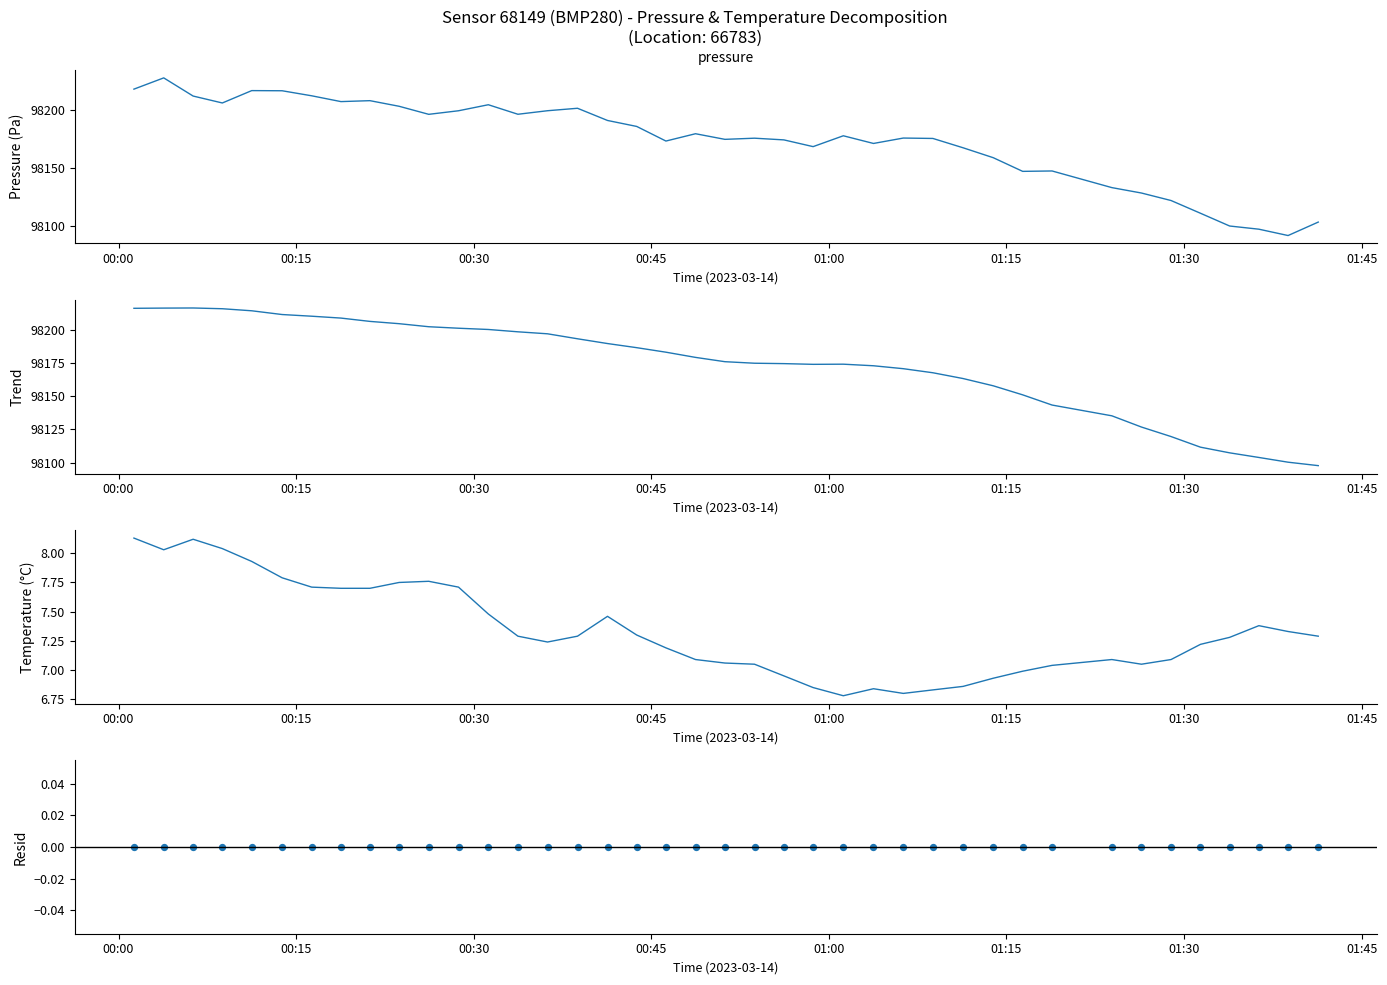

Which series contains the highest Y value?

pressure